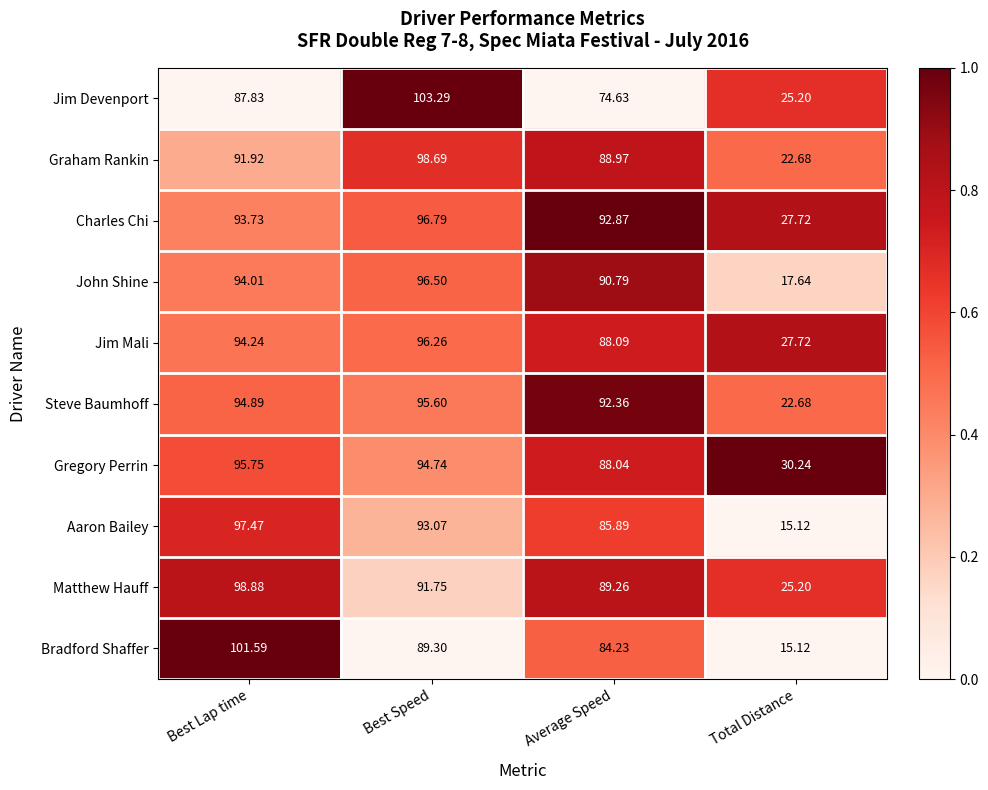

Where is Steve Baumhoff nearest to the value 59?

Average Speed